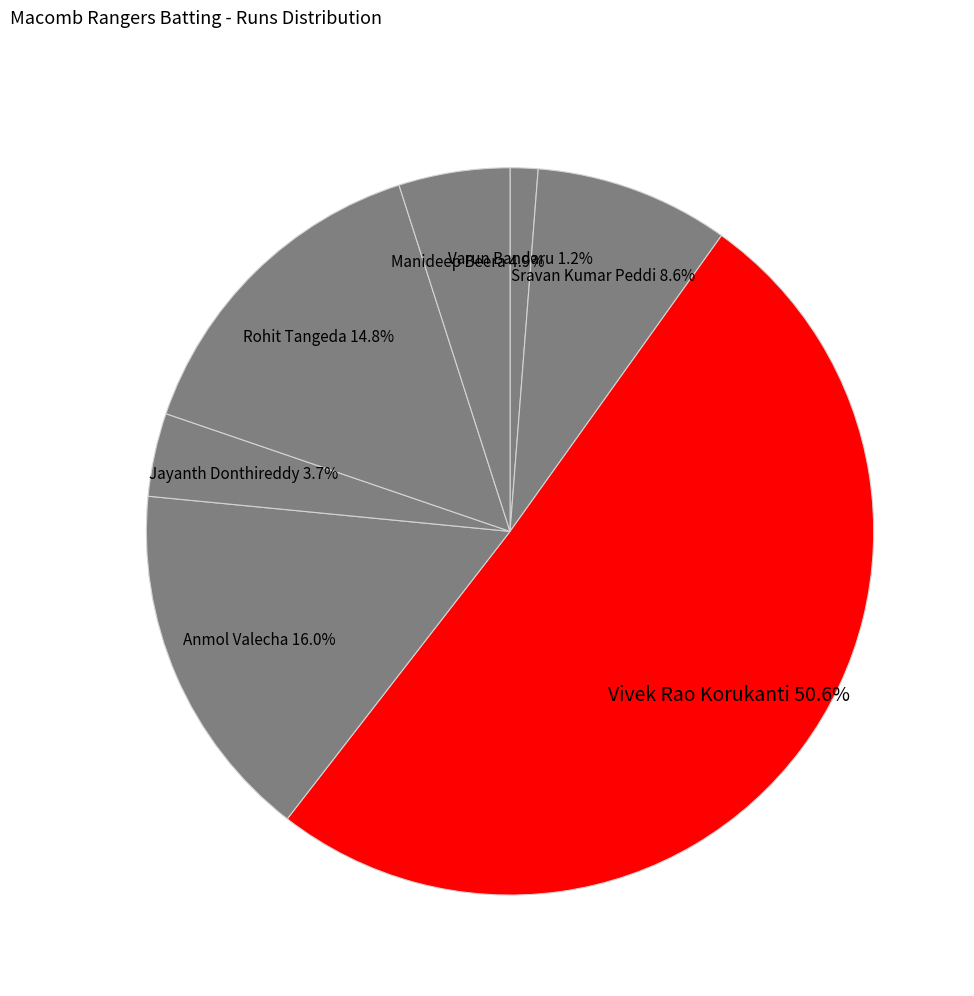

What percentage is the Manideep Beera slice, to the nearest percent?

5%